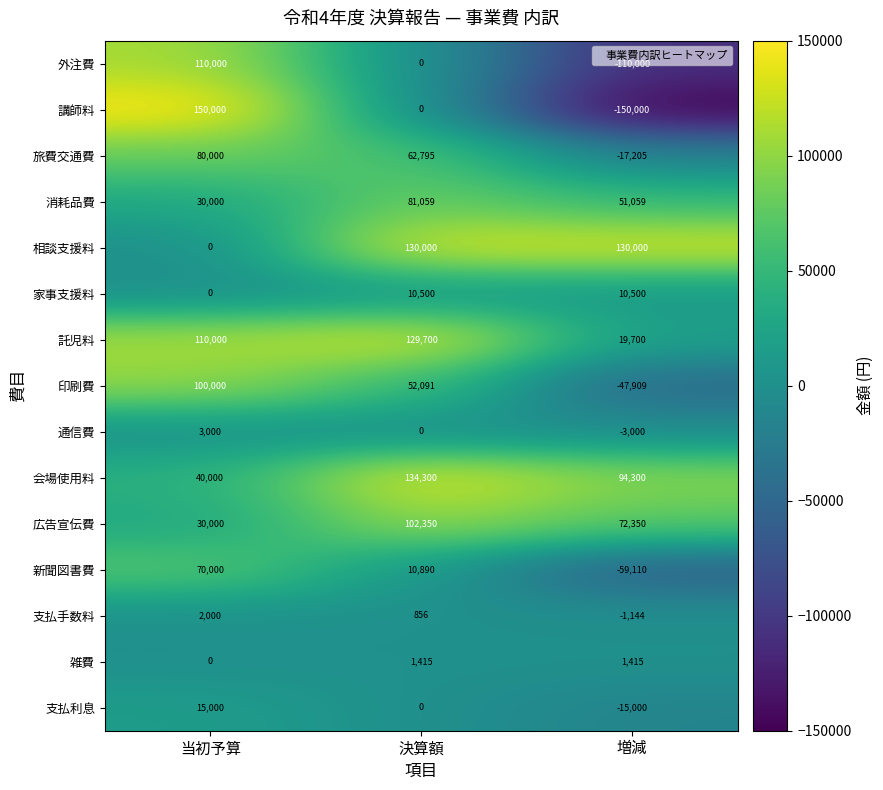

At how many categories does at least one series exceed 58212?

3